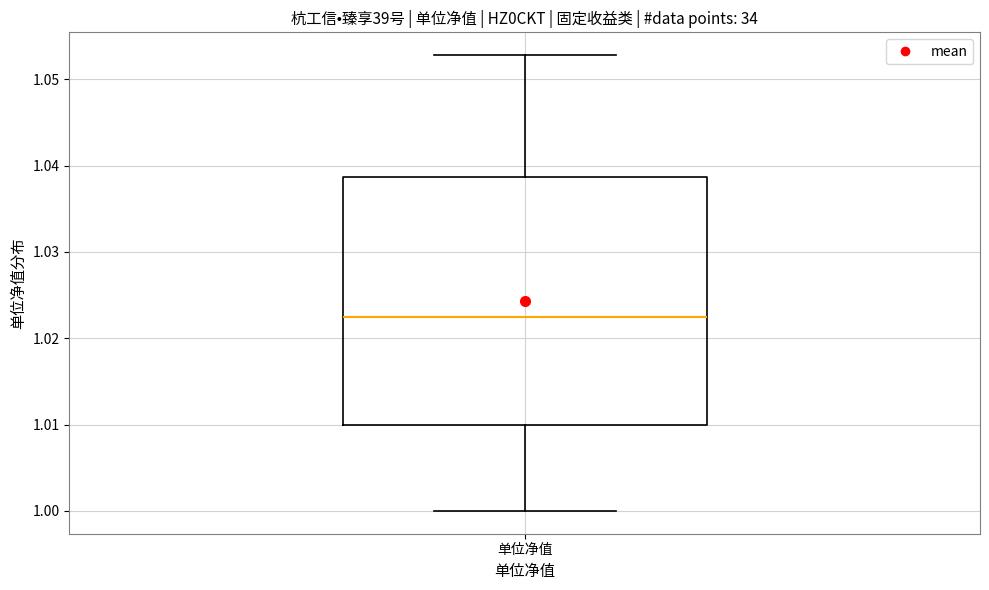

Where is the lower edge of the box for 单位净值 on the y-axis? The values are not printed on the chart, so give them approximately, as read against the axis.

1.010